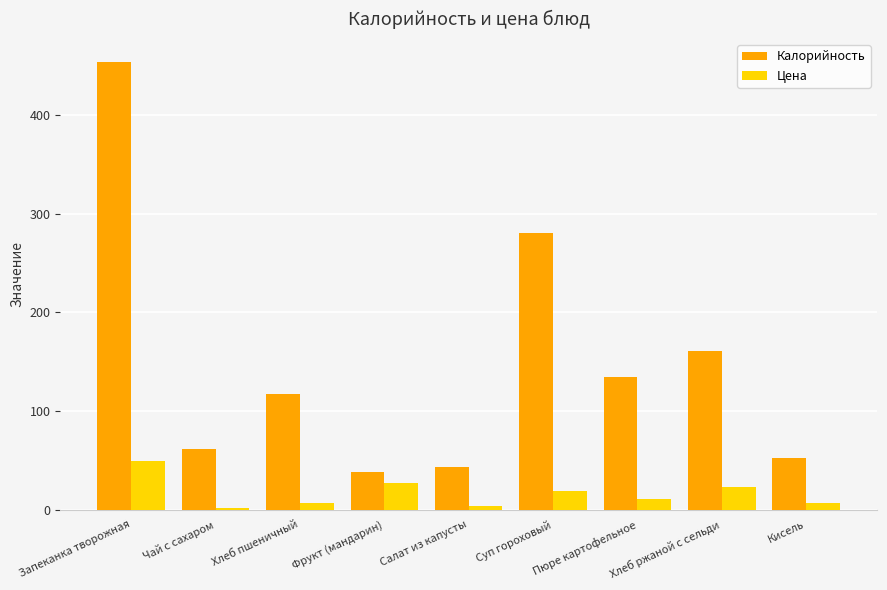

At which label is Цена closest to 25?

Фрукт (мандарин)